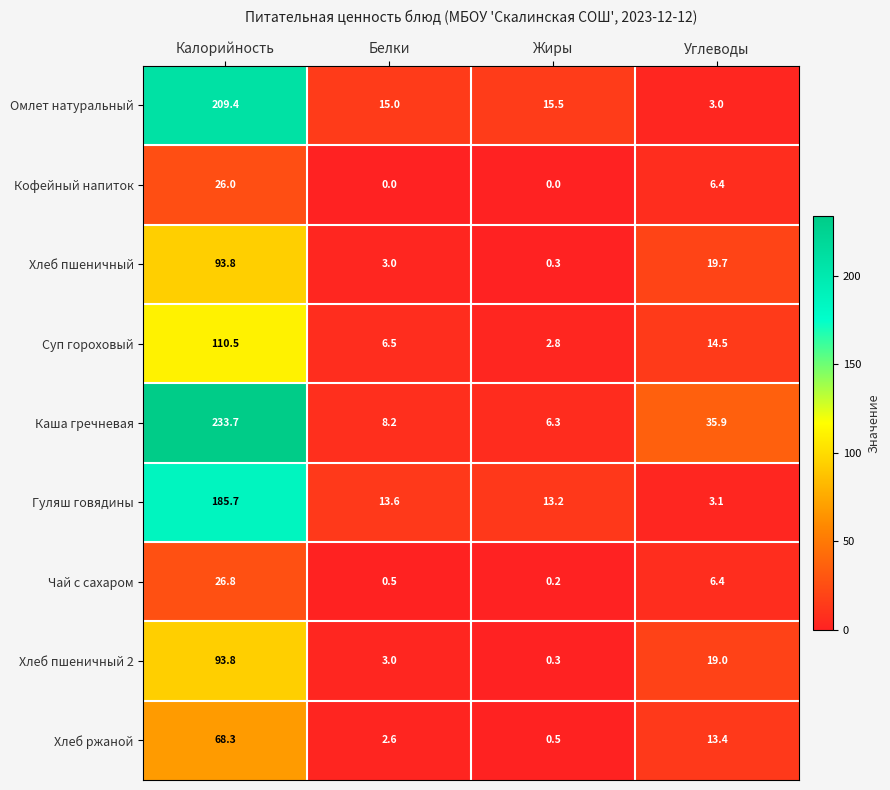

Which series has the largest total across all categories?

Каша гречневая